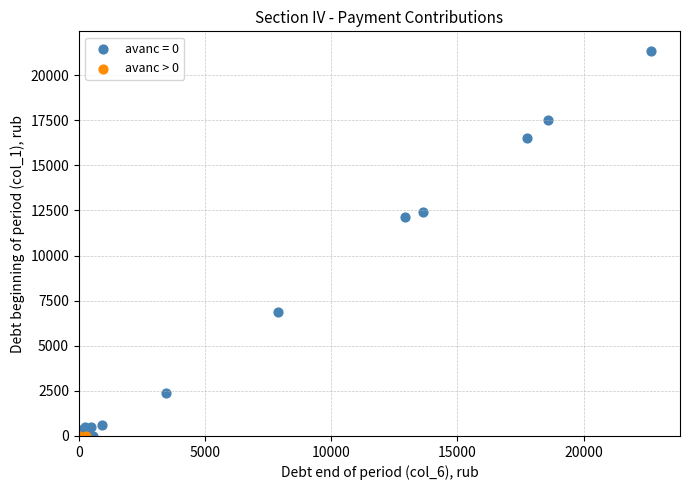

Which series contains the highest Y value?

avanс = 0